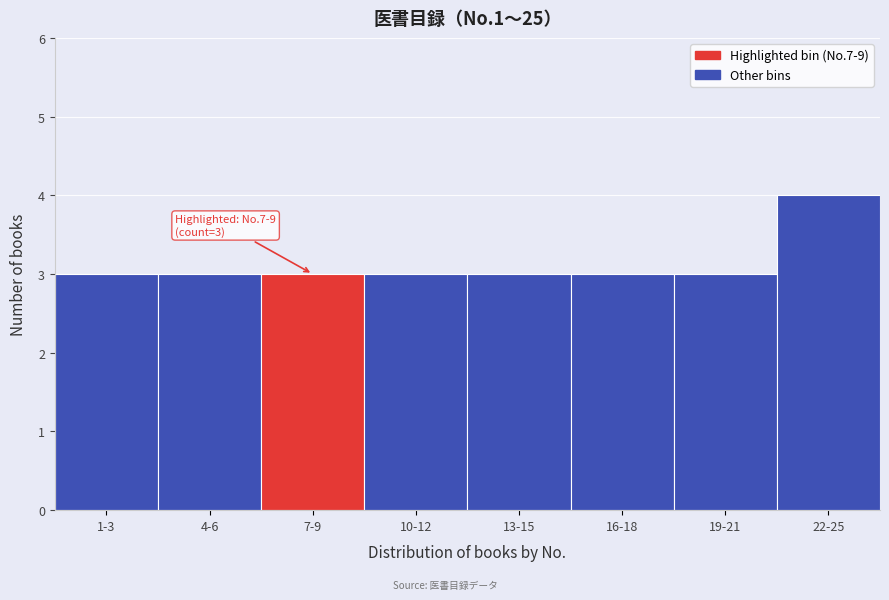

Reading left to right, what are all the values shown in this chart?

1-3=3	4-6=3	7-9=3	10-12=3	13-15=3	16-18=3	19-21=3	22-25=4